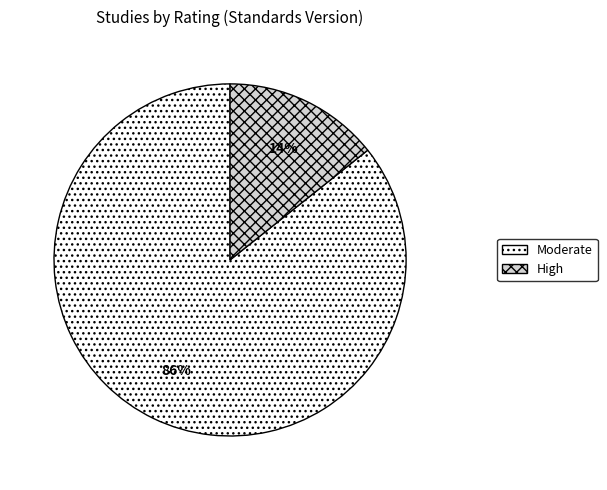

Is there a majority slice in this chart?

Yes